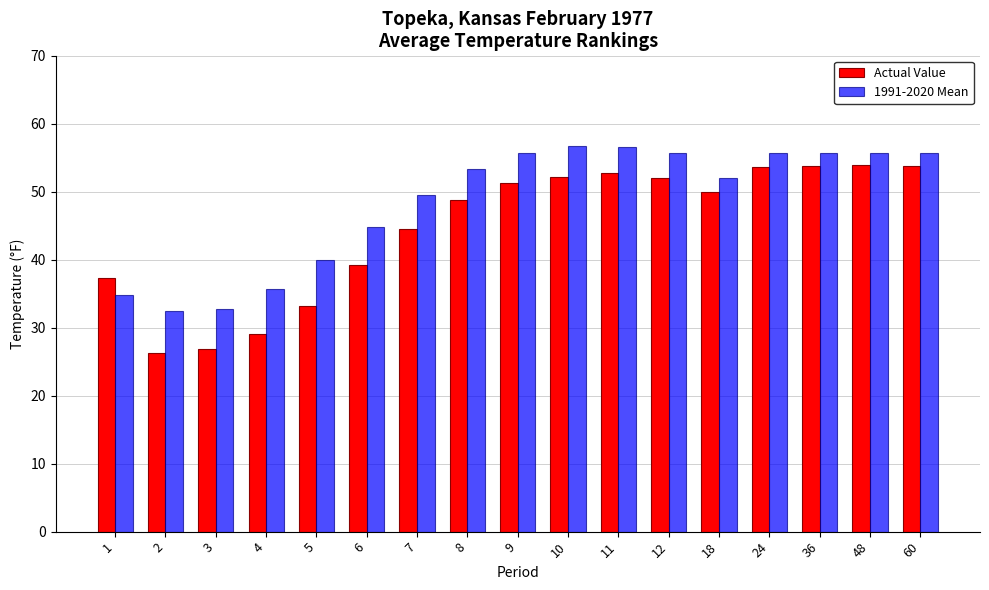

What is the spread (max minus min) of values at 36?

1.8